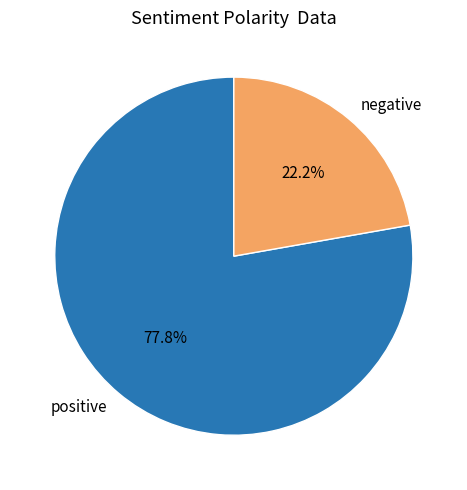

Which category has the smallest portion of the pie?

negative